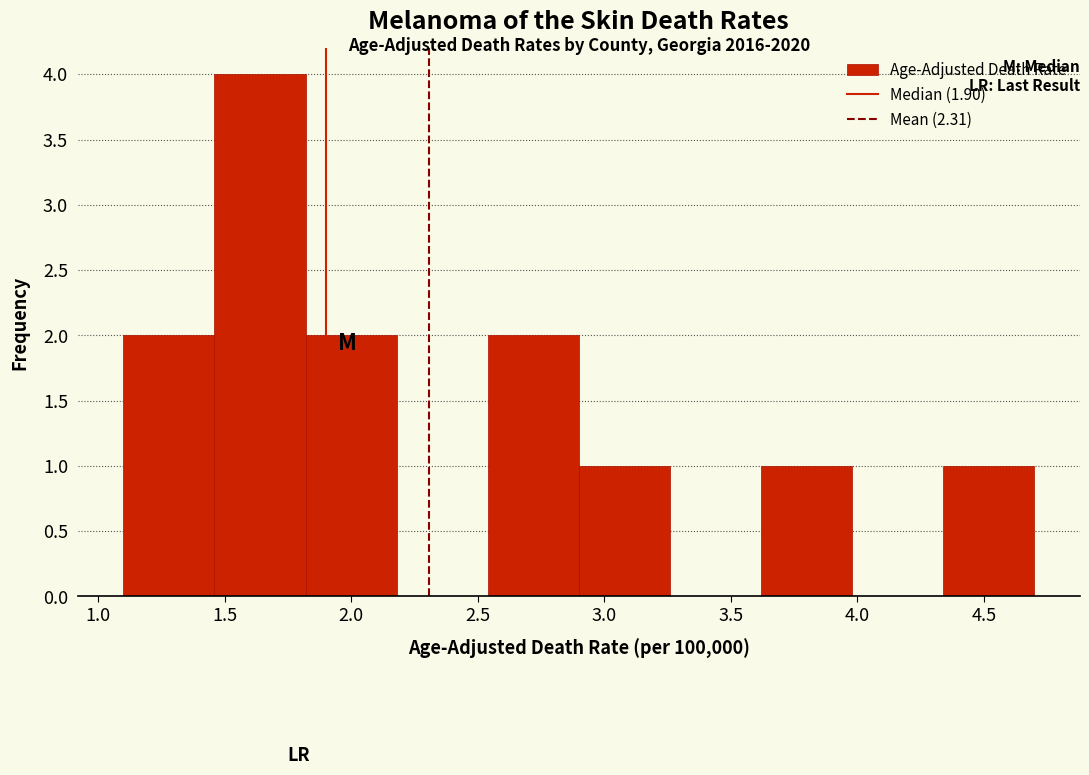

Which range on the x-axis has the tallest bar?

1.46 to 1.82